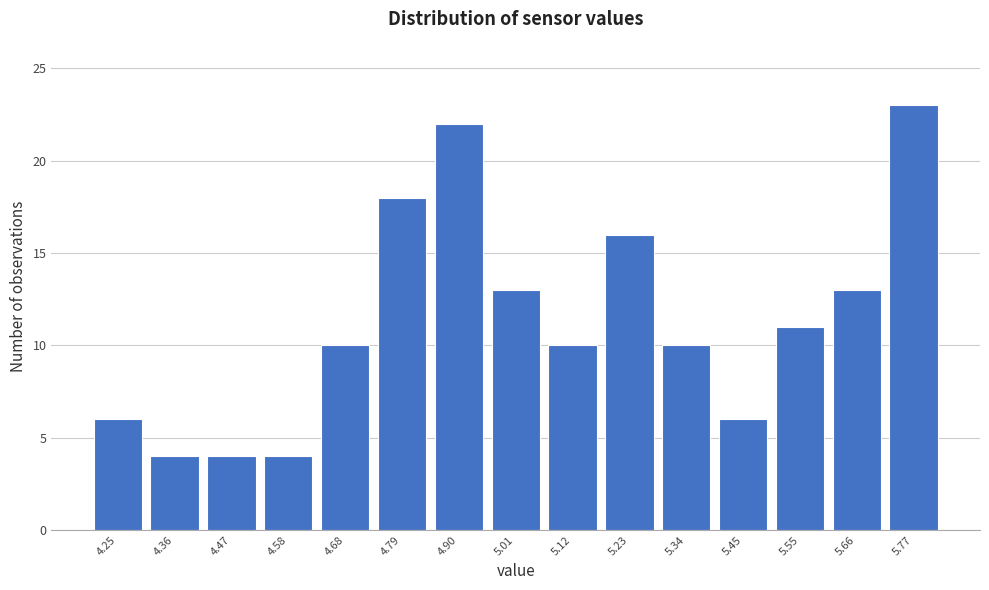

Reading left to right, list all the values displayed in this chart.

4.25=6	4.36=4	4.47=4	4.58=4	4.68=10	4.79=18	4.90=22	5.01=13	5.12=10	5.23=16	5.34=10	5.45=6	5.55=11	5.66=13	5.77=23